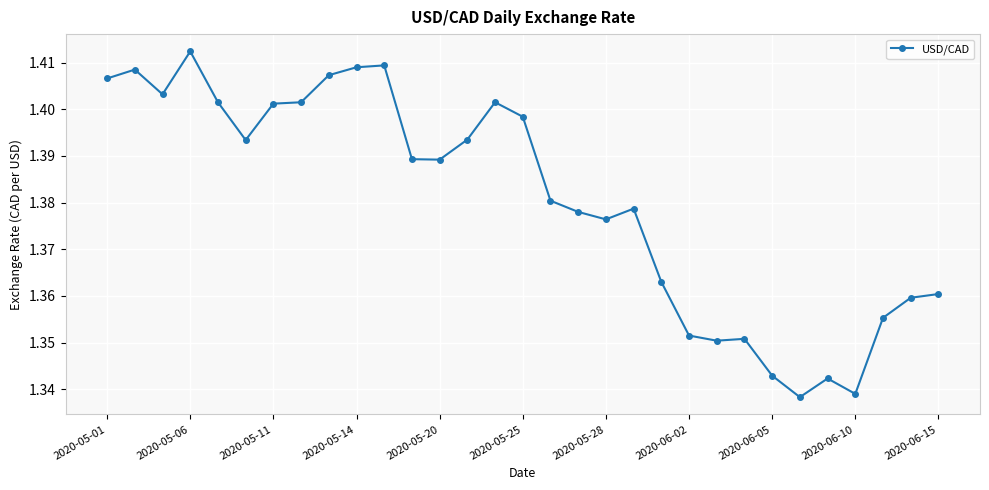

True or false: the data has more than 1 interior local peaks.

True